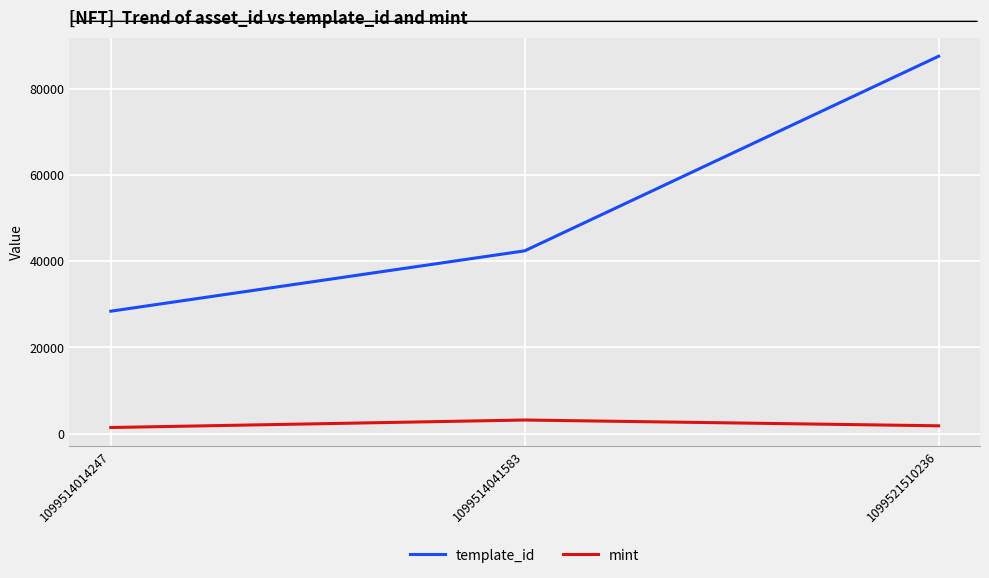

Which series has the largest total across all categories?

template_id